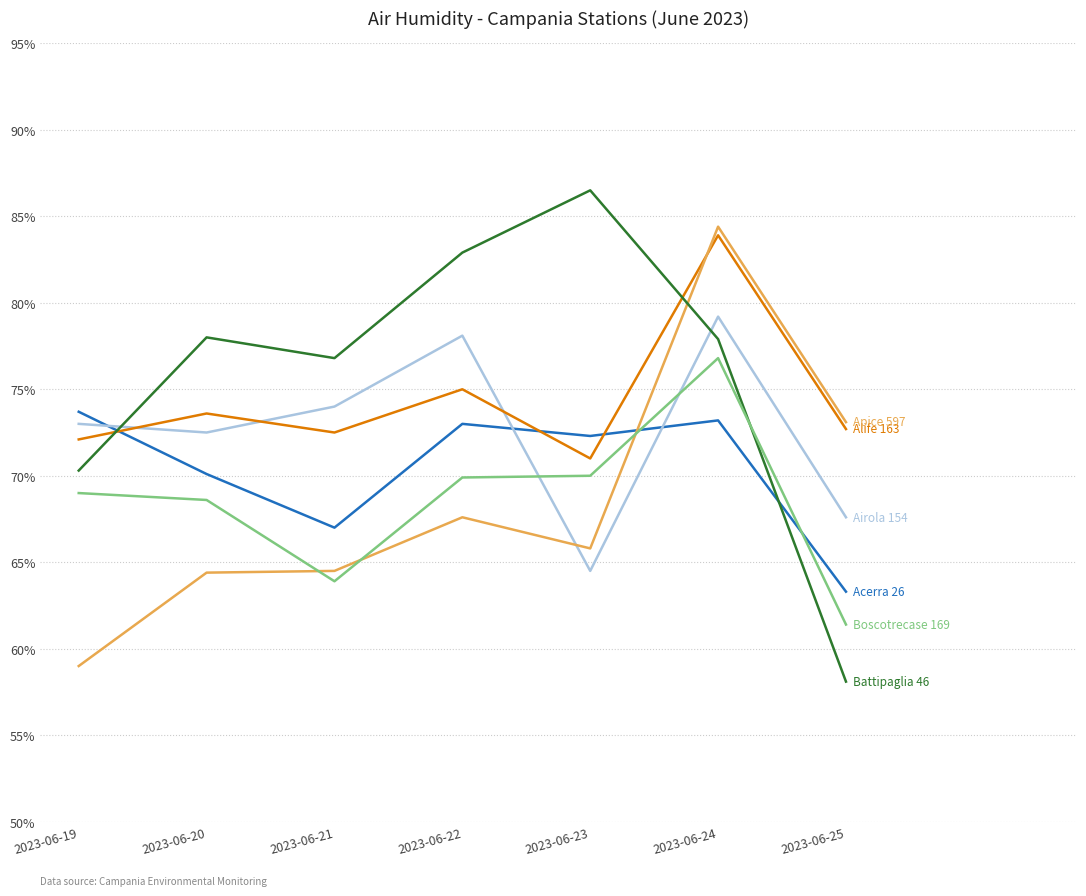

How many lines are shown in the chart?

6